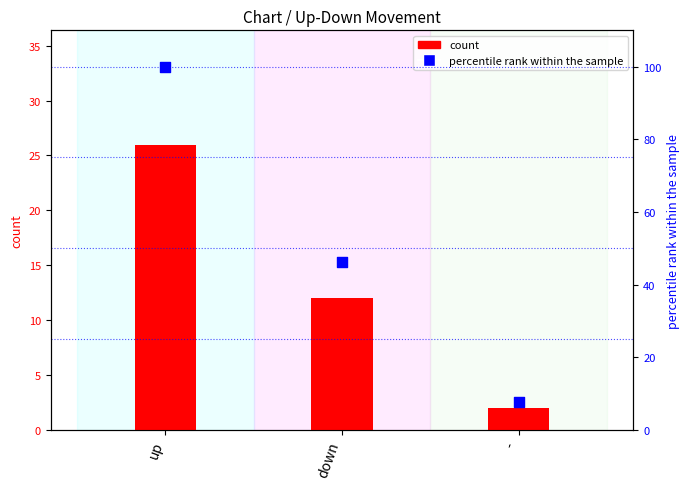

At how many categories does at least one series exceed 54?

1